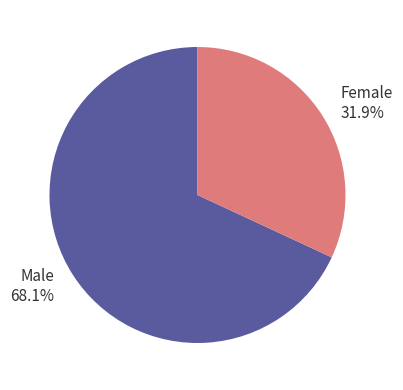

Which slice is the smallest?

Female 31.9%